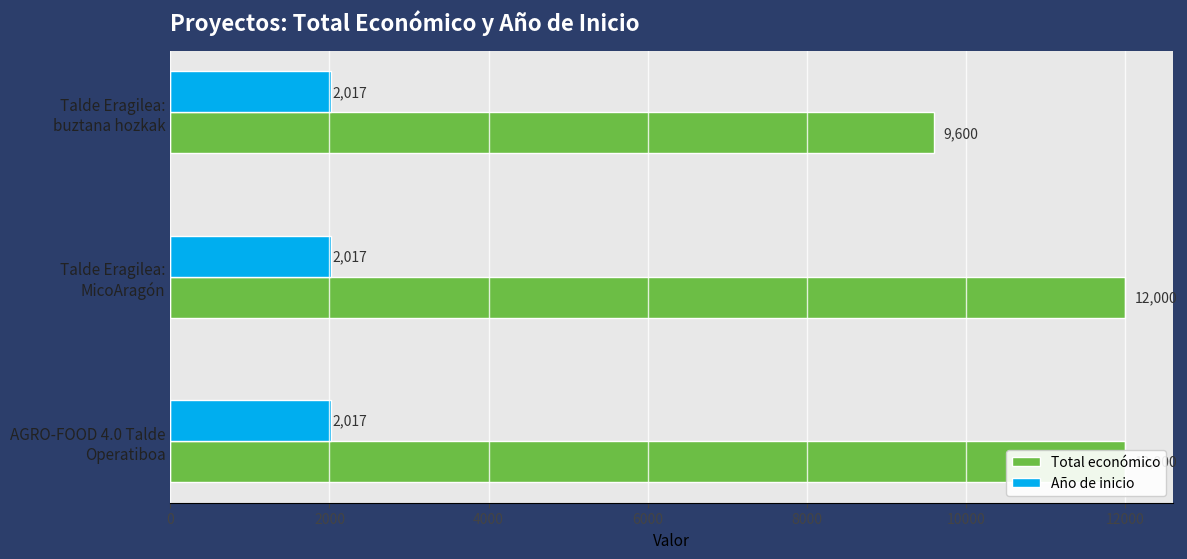

What is the average value of the Total económico series?

11200.0